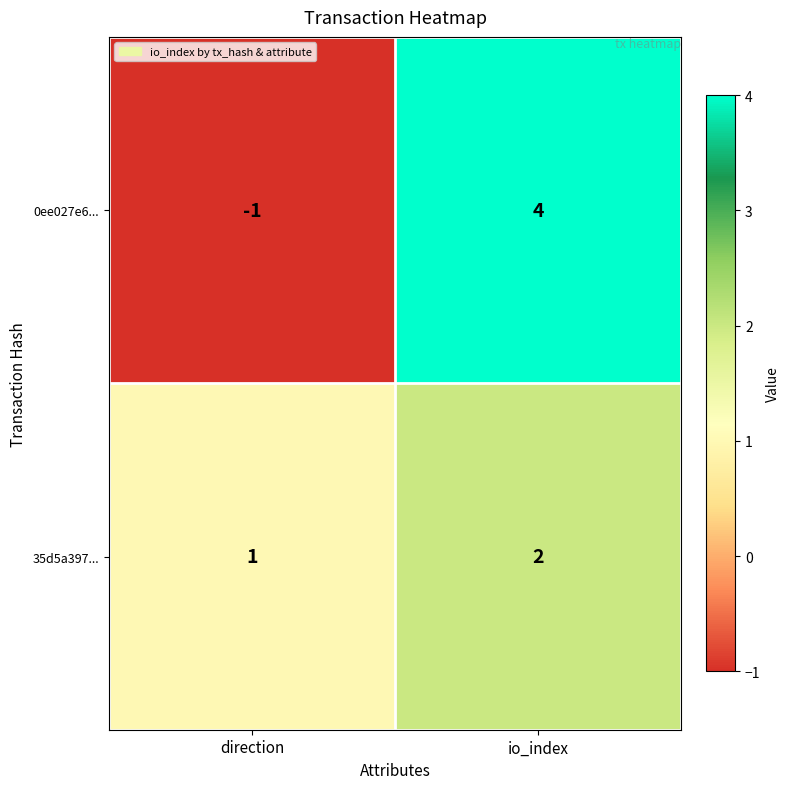

What is the difference between the highest and lowest values at direction?

2